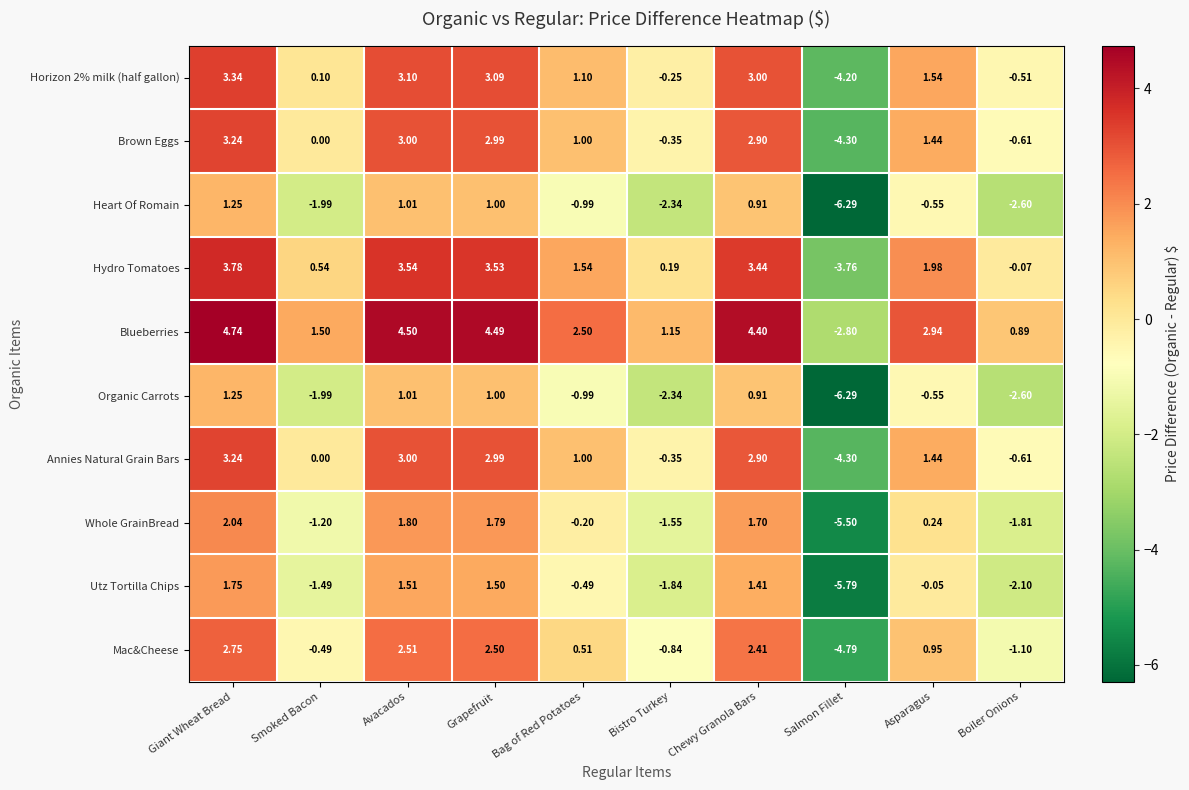

At which label is Utz Tortilla Chips closest to -2?

Boiler Onions